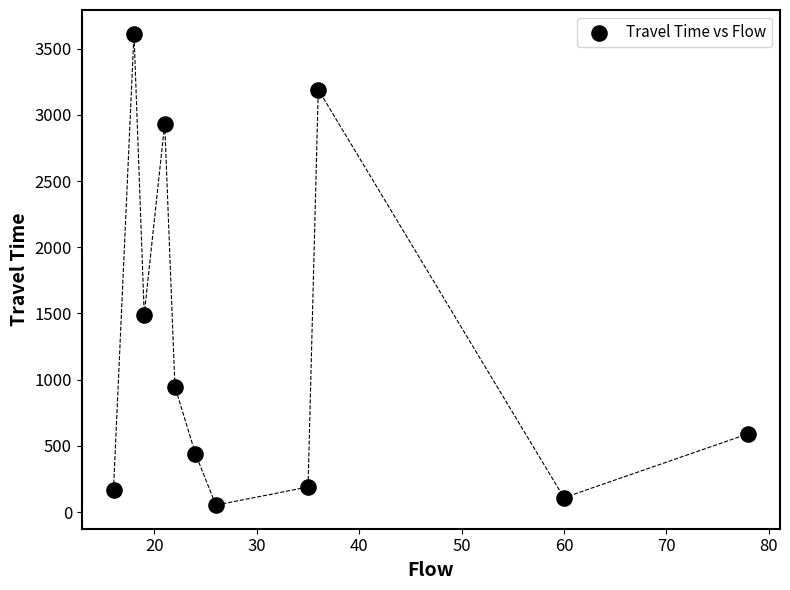

What Y value in the scatter plot is closest to 1833?

1492